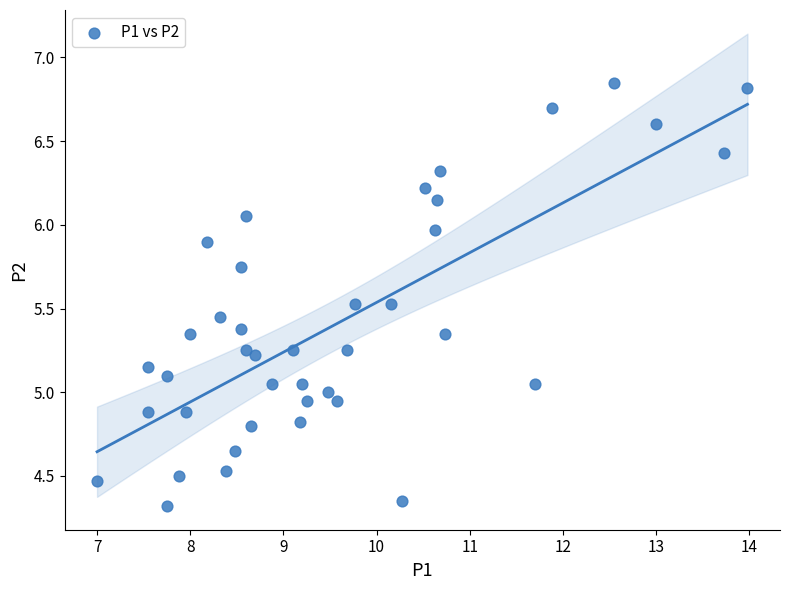

What is the range of X values (max minus min)?

7.0